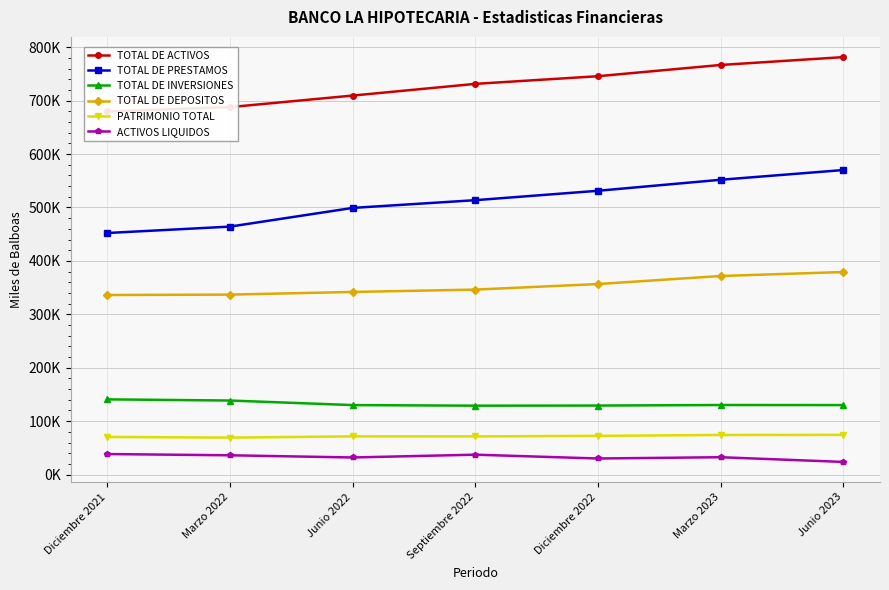

The value of PATRIMONIO TOTAL at Marzo 2023 is 36087.4. True or false?

False